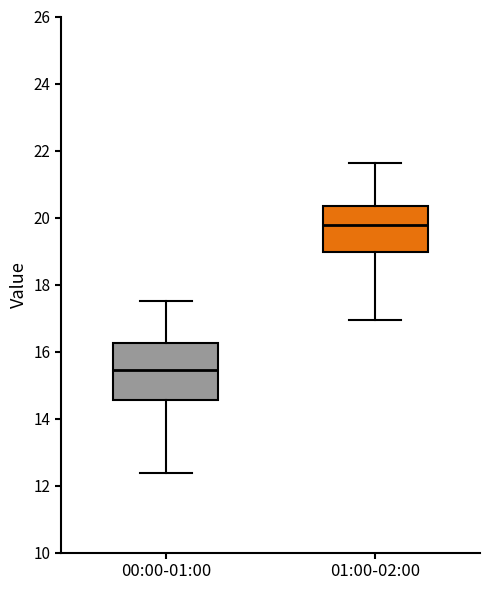

Reading left to right, read every box against the y-axis: the position of its median line, the range the box covers, and the ends of its whiskers. The values are not printed on the chart, so give them approximately, as read against the axis.

00:00-01:00: median 15.4, box 14.6 to 16.2, whiskers 12.4 to 17.6
01:00-02:00: median 19.8, box 19.0 to 20.4, whiskers 17.0 to 21.6